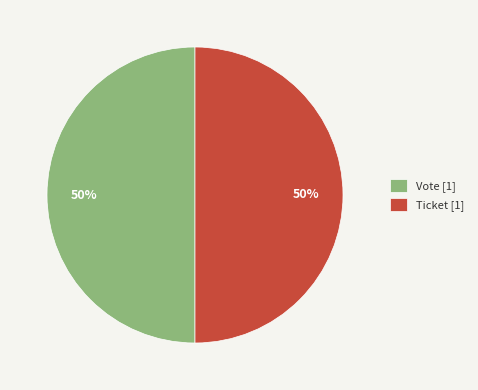

True or false: Vote [1] accounts for 42% of the total.

False